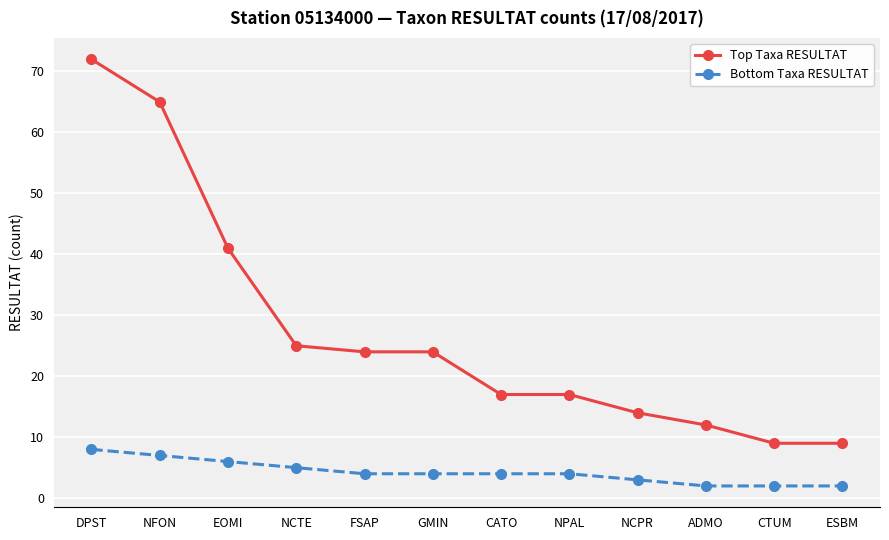

Rank the series by their maximum value, from highest to lowest.

Top Taxa RESULTAT, Bottom Taxa RESULTAT